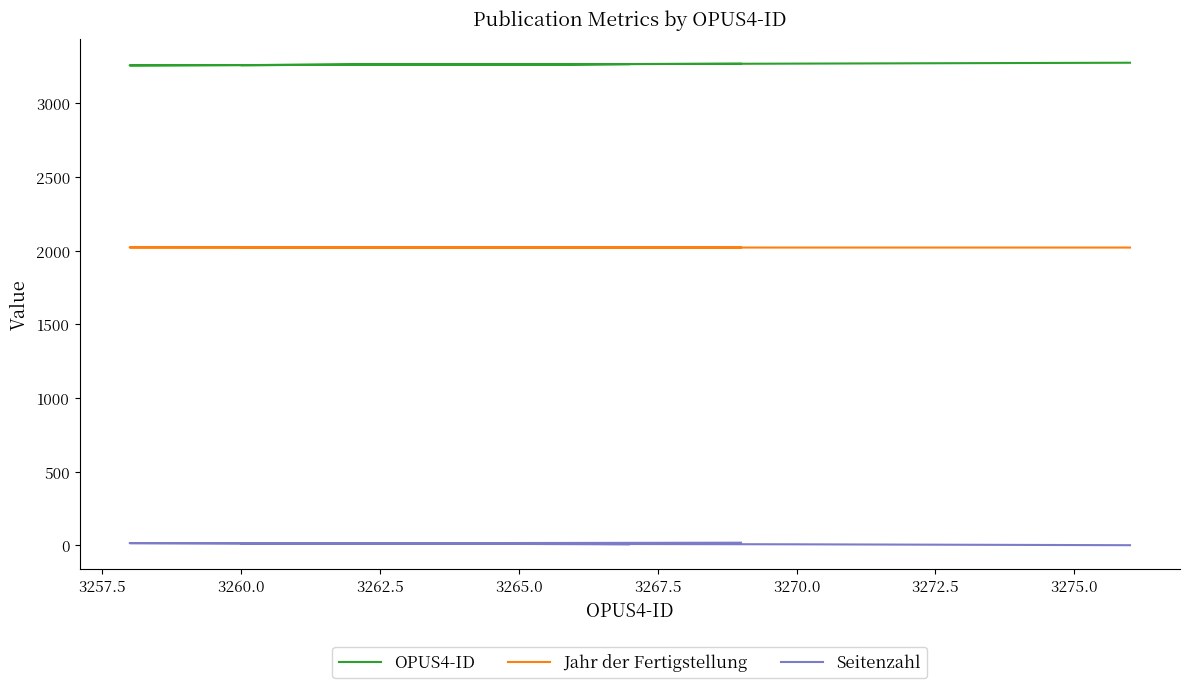

How many data points in Seitenzahl are above 12?

2